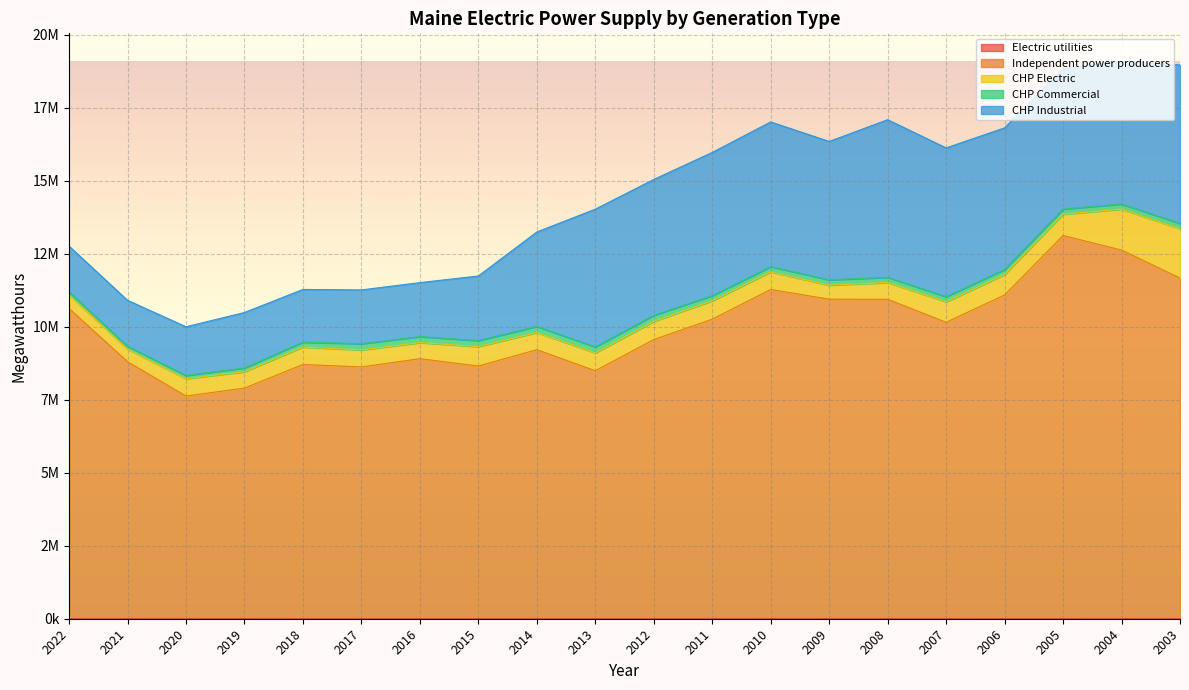

What is the approximate value of Independent power producers at 2021, to the nearest 50?

8803650